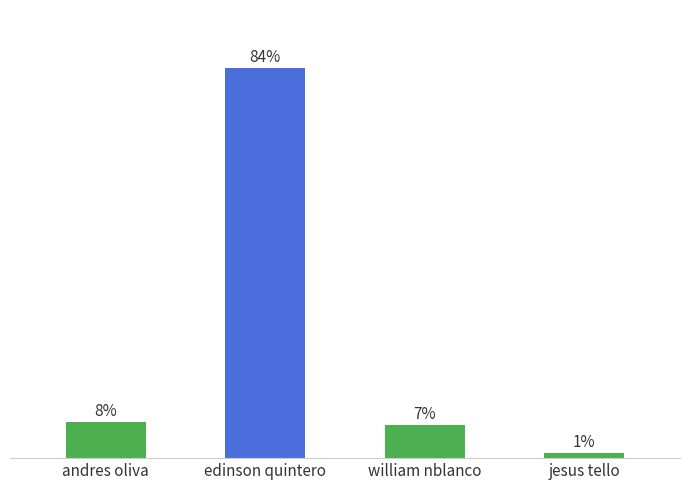

Between william nblanco and jesus tello, which is larger?

william nblanco